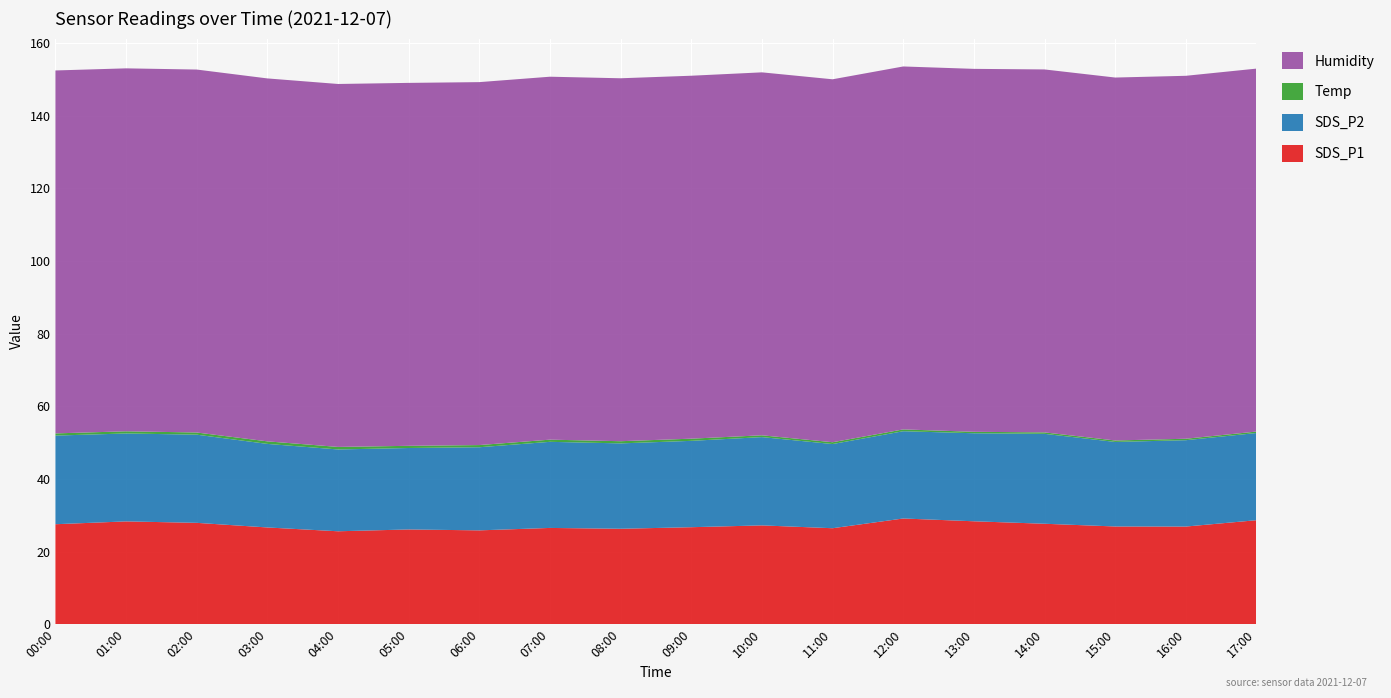

Reading left to right, transcribe all the data shown in this chart.

SDS_P1: 00:00=27.5	01:00=28.3	02:00=27.9	03:00=26.6	04:00=25.6	05:00=26.1	06:00=25.8	07:00=26.5	08:00=26.3	09:00=26.7	10:00=27.2	11:00=26.4	12:00=29.1	13:00=28.3	14:00=27.6	15:00=26.9	16:00=26.9	17:00=28.6
SDS_P2: 00:00=24.4	01:00=24.2	02:00=24.3	03:00=23.0	04:00=22.5	05:00=22.4	06:00=22.9	07:00=23.7	08:00=23.5	09:00=23.8	10:00=24.3	11:00=23.2	12:00=24.0	13:00=24.2	14:00=24.8	15:00=23.3	16:00=23.8	17:00=24.0
Temp: 00:00=0.6	01:00=0.6	02:00=0.6	03:00=0.7	04:00=0.7	05:00=0.6	06:00=0.6	07:00=0.6	08:00=0.6	09:00=0.6	10:00=0.5	11:00=0.5	12:00=0.5	13:00=0.4	14:00=0.4	15:00=0.4	16:00=0.4	17:00=0.4
Humidity: 00:00=99.9	01:00=99.9	02:00=99.9	03:00=99.9	04:00=99.9	05:00=99.9	06:00=99.9	07:00=99.9	08:00=99.9	09:00=99.9	10:00=99.9	11:00=99.9	12:00=99.9	13:00=99.9	14:00=99.9	15:00=99.9	16:00=99.9	17:00=99.9